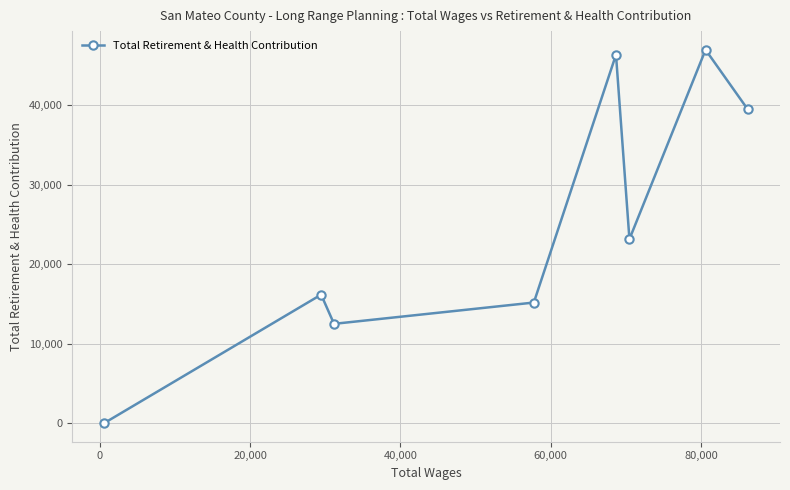

What is the maximum value shown in the chart?

46946